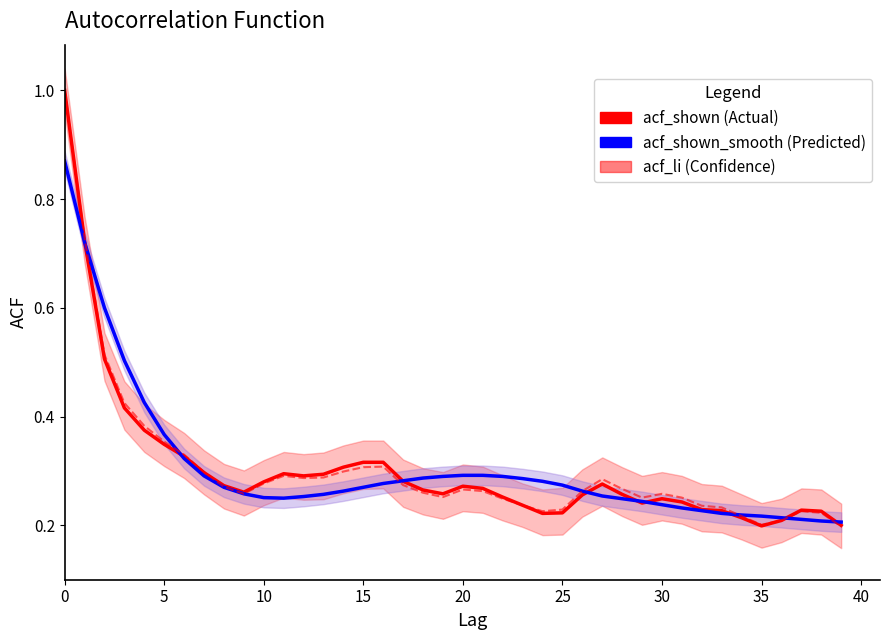

Is the value of acf_li at 35 greater than the value of acf_shown at 15?

No